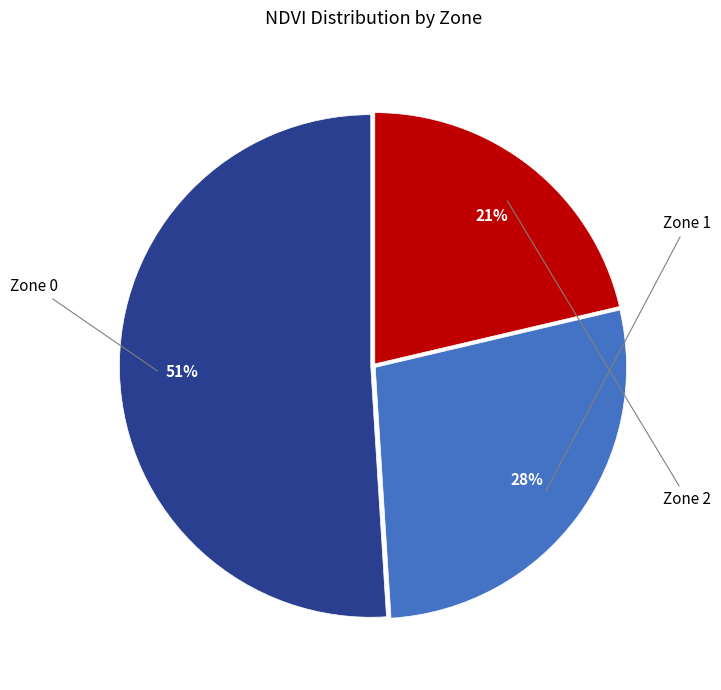

Does any single category account for the majority?

Yes